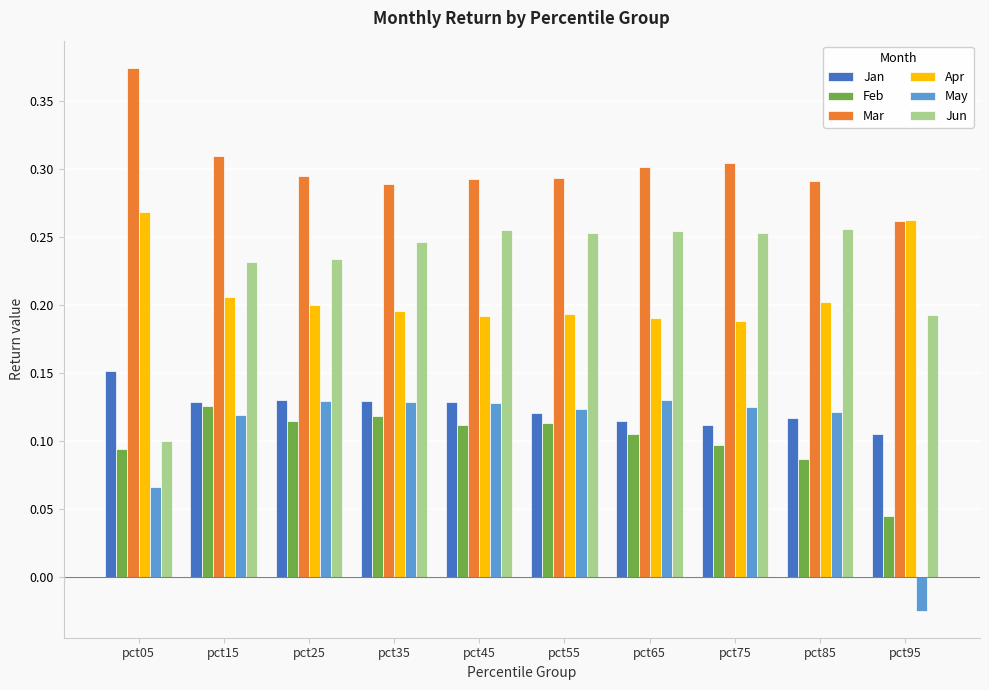

The value of Jun at pct35 is 0.1. True or false?

False